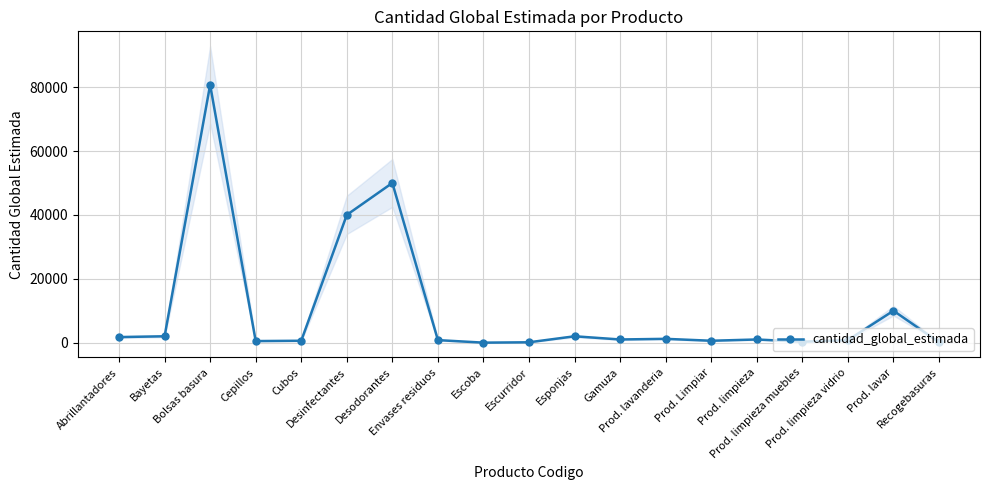

What is the value of the 15th point from the left?

1000